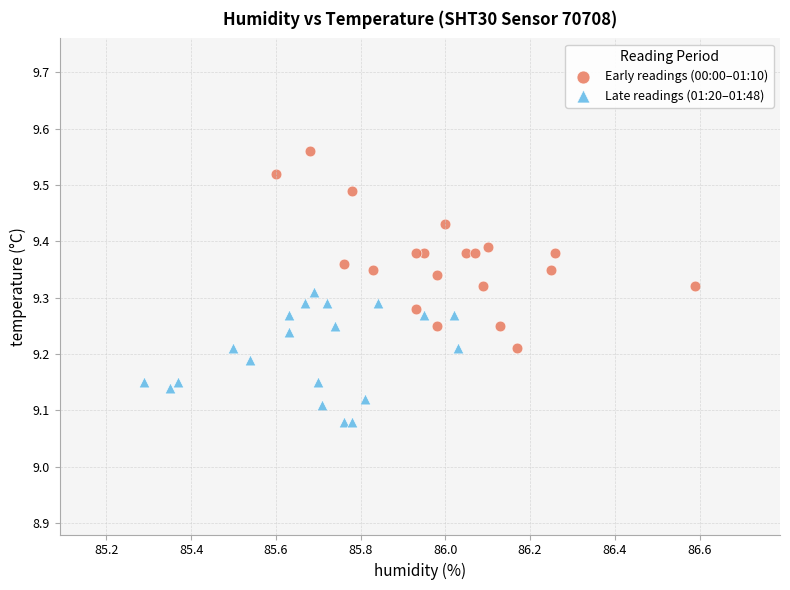

Which series has the largest Y range (max minus min)?

Early readings (00:00–01:10)